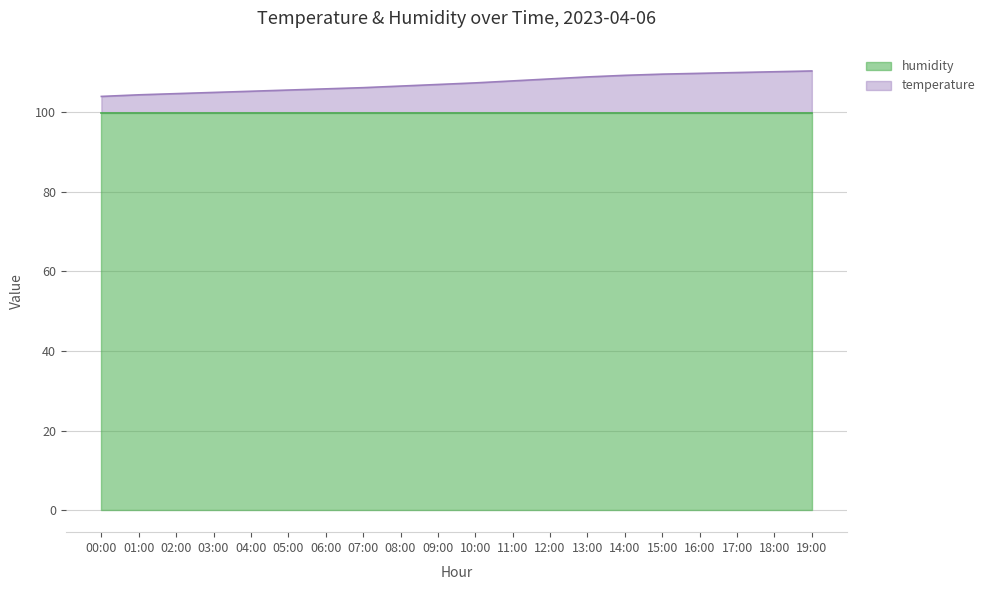

Rank the categories by value from highest to lowest.

19:00, 18:00, 17:00, 16:00, 15:00, 14:00, 13:00, 12:00, 11:00, 10:00, 09:00, 08:00, 07:00, 06:00, 05:00, 04:00, 03:00, 02:00, 01:00, 00:00